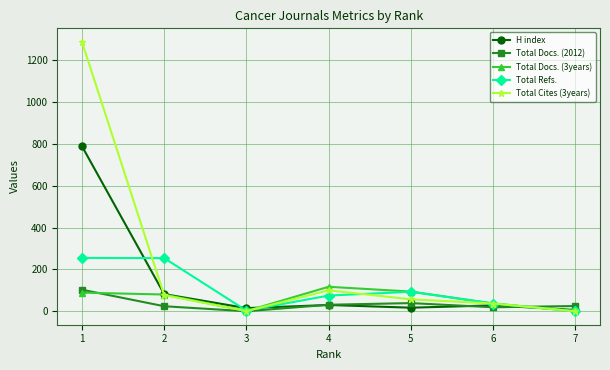

Which series has the largest range (max minus min)?

Total Cites (3years)